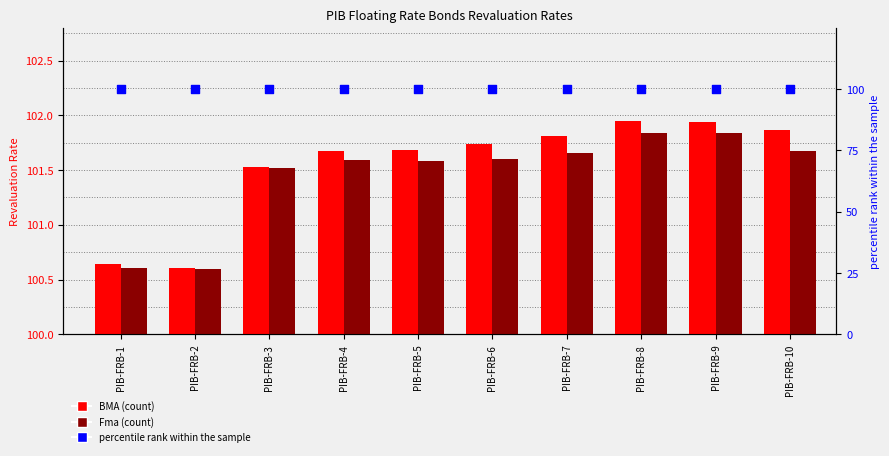

Which series has the largest total across all categories?

BMA